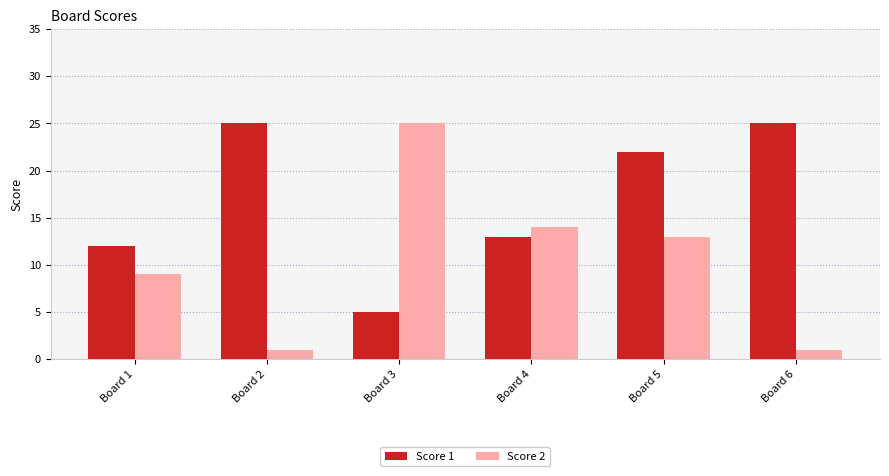

List the series in order of their overall mean, highest first.

Score 1, Score 2